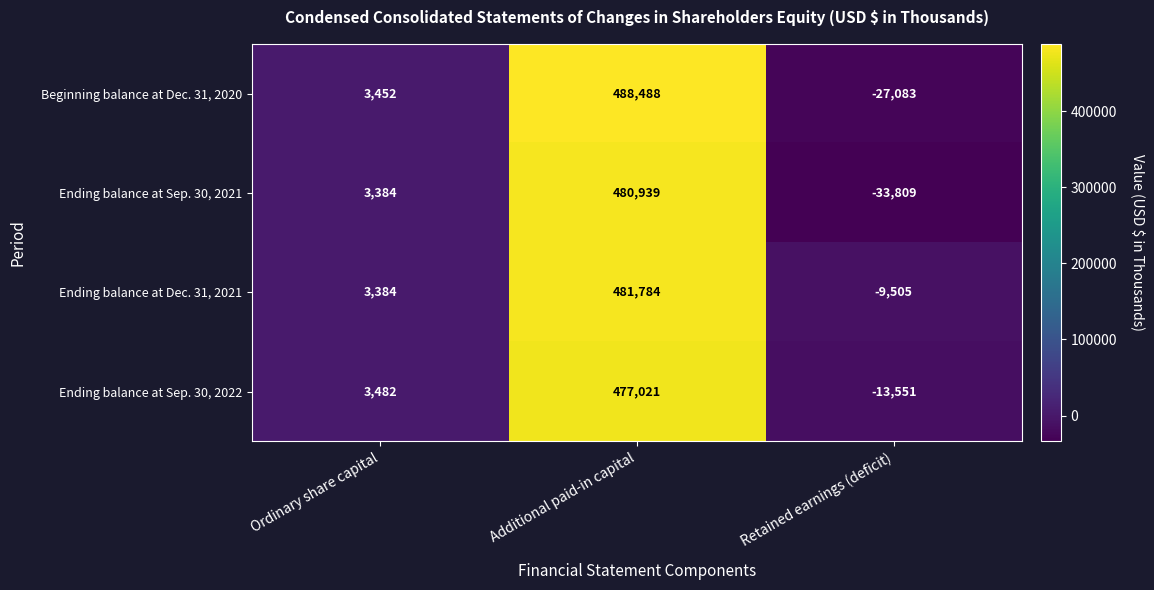

The value of Ending balance at Sep. 30, 2021 at Retained earnings (deficit) is -33809. True or false?

True